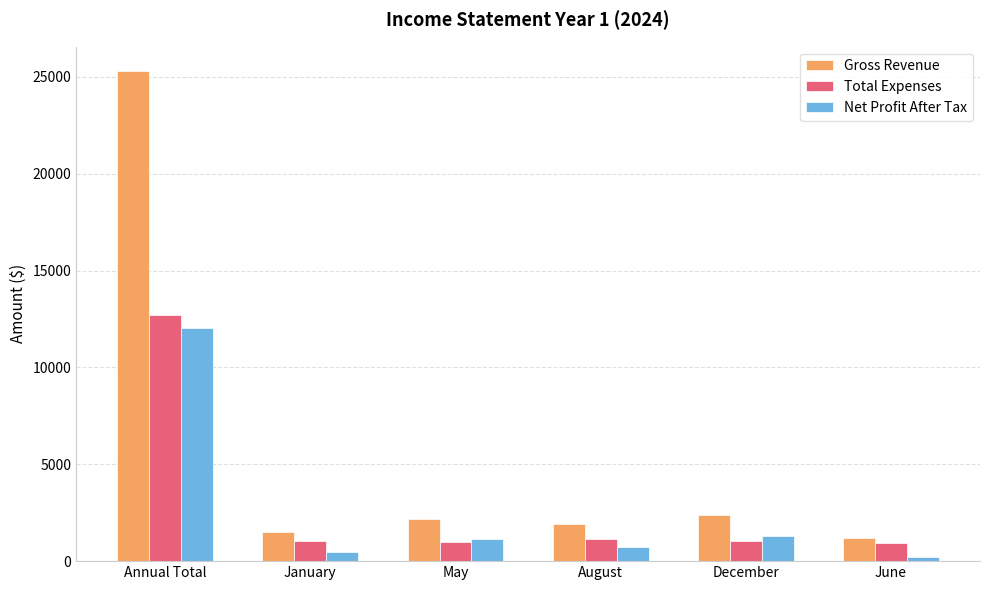

True or false: Net Profit After Tax has a value of 12017.5 at Annual Total.

True